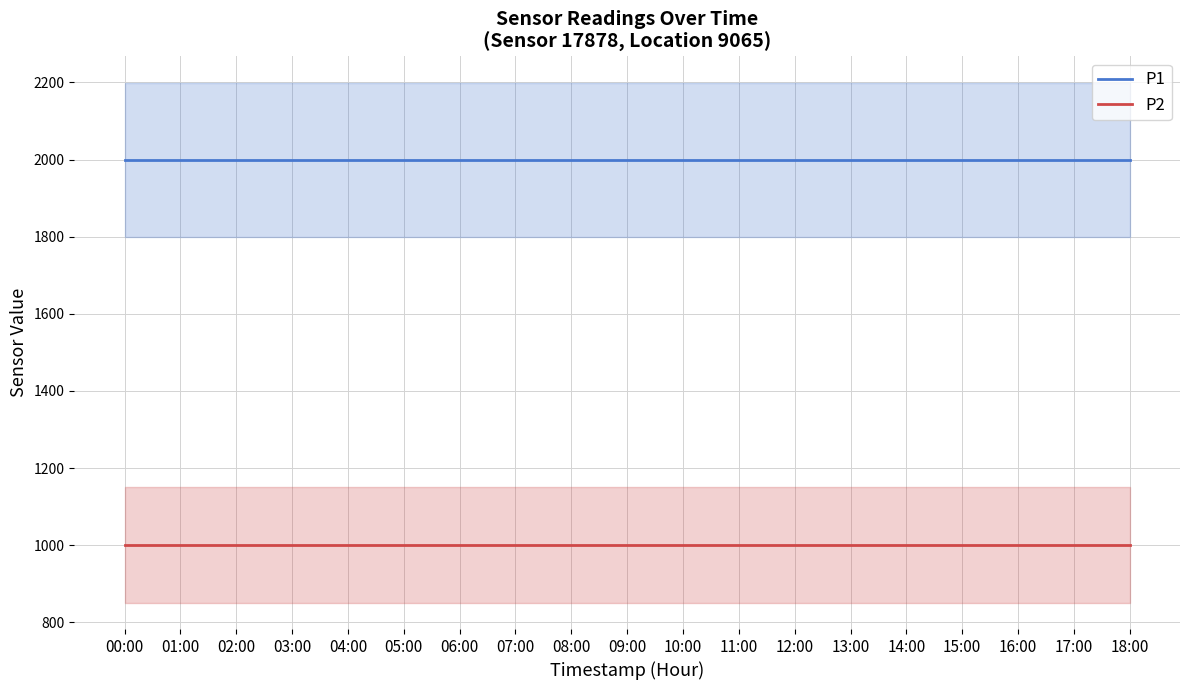

True or false: P1 and P2 cross at least once.

False